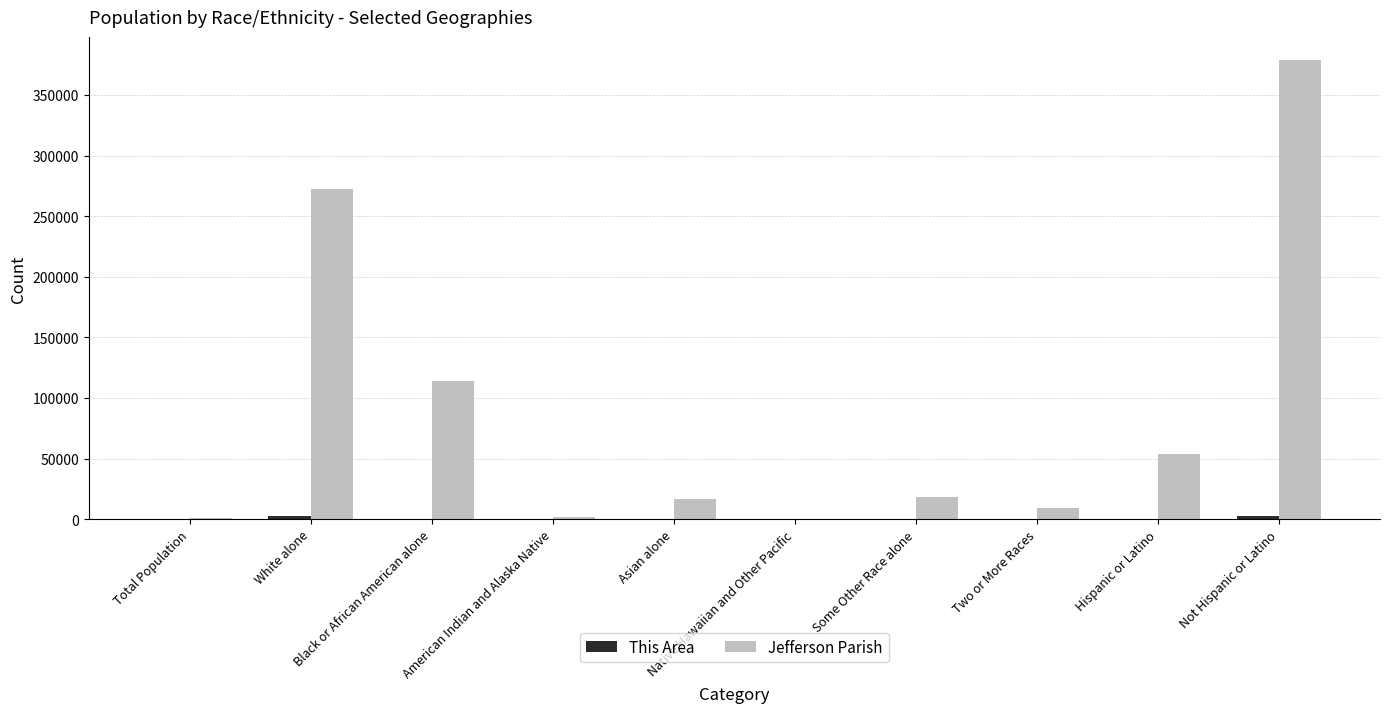

At which category is the sum across all series the highest?

Not Hispanic or Latino